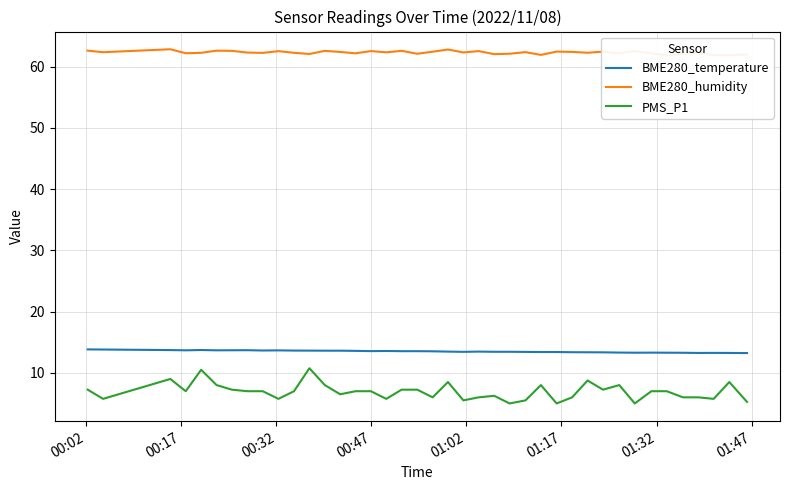

True or false: PMS_P1 and BME280_temperature intersect in this chart.

False